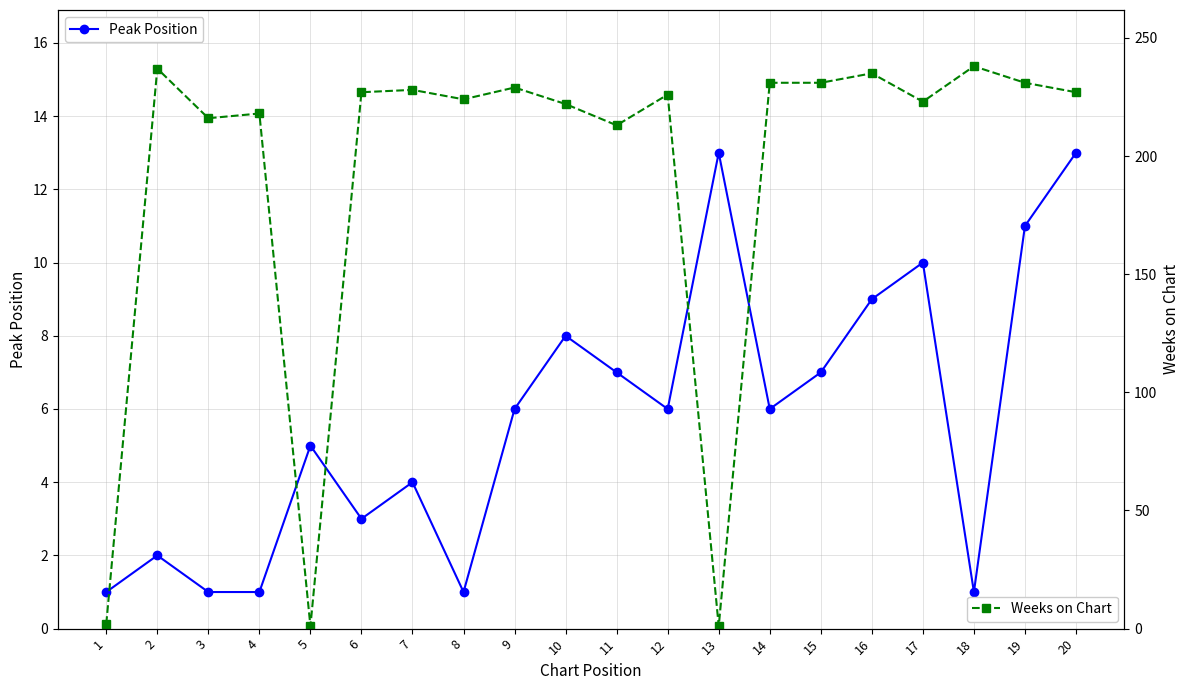

Reading left to right, transcribe all the data shown in this chart.

Peak Position: 1	2	1	1	5	3	4	1	6	8	7	6	13	6	7	9	10	1	11	13
Weeks on Chart: 2	237	216	218	1	227	228	224	229	222	213	226	1	231	231	235	223	238	231	227